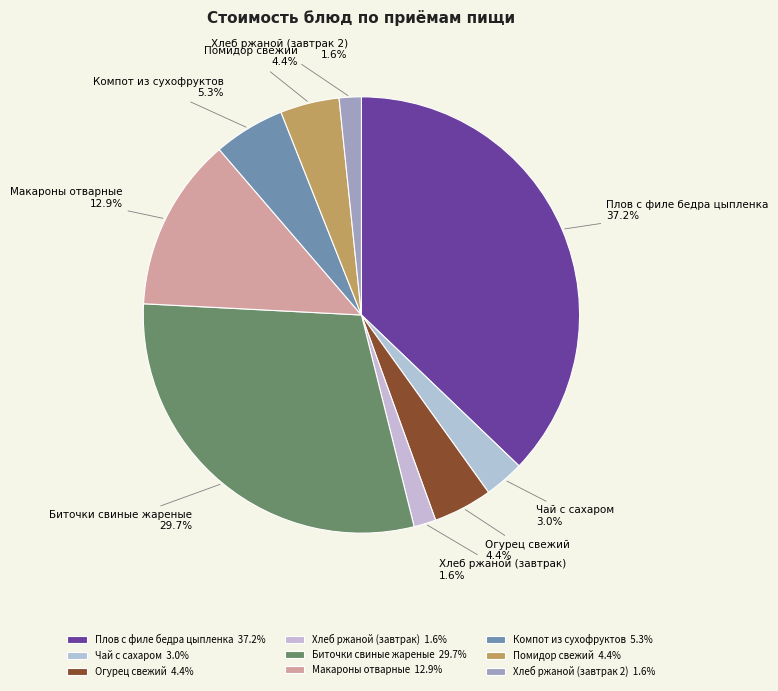

Does Чай с сахаром account for over 50% of the chart?

No